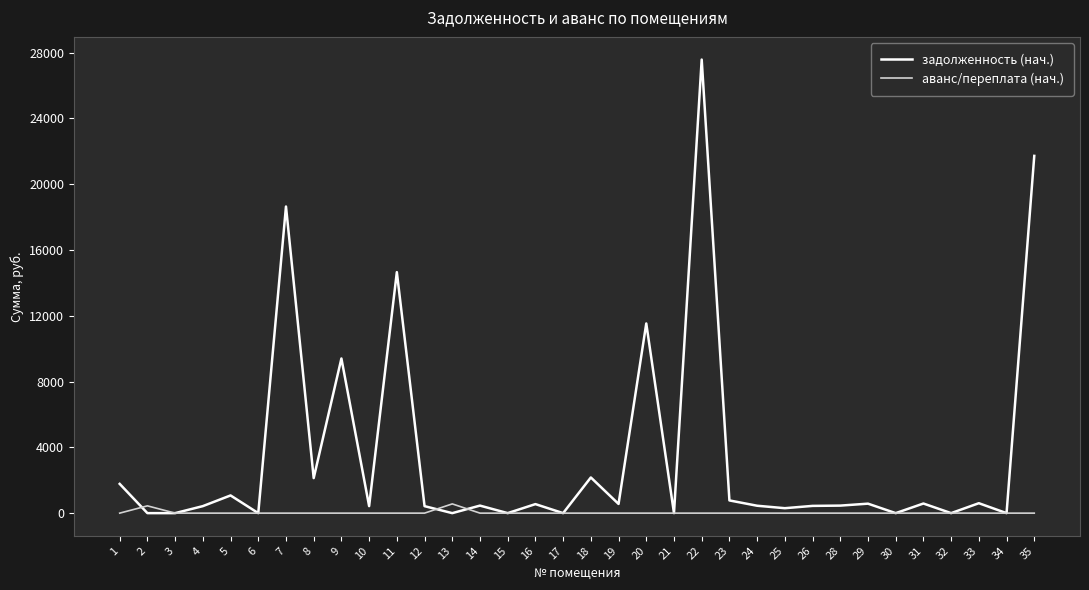

What are all the series names shown in the legend?

задолженность (нач.), аванс/переплата (нач.)